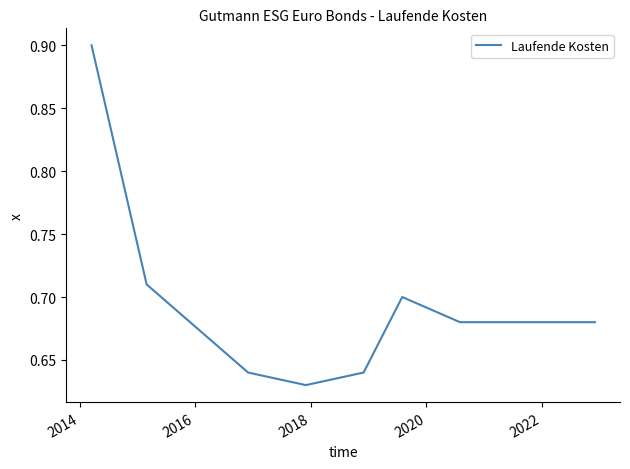

What is the maximum value shown in the chart?

0.9